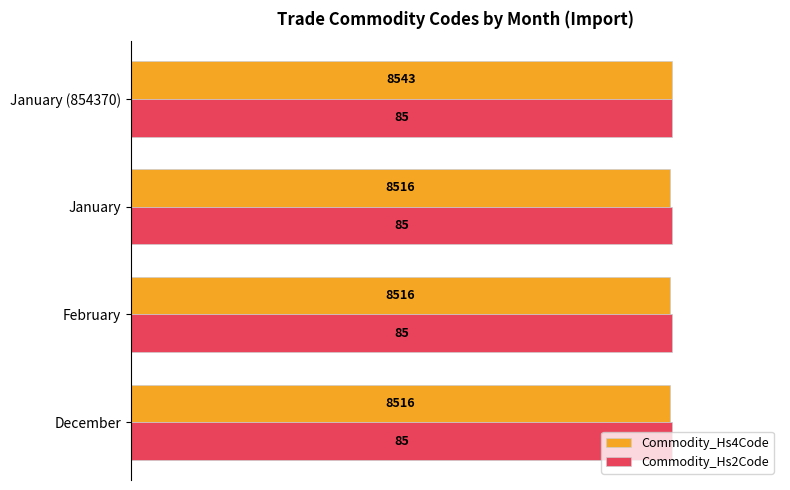

What are all the series names shown in the legend?

Commodity_Hs4Code, Commodity_Hs2Code